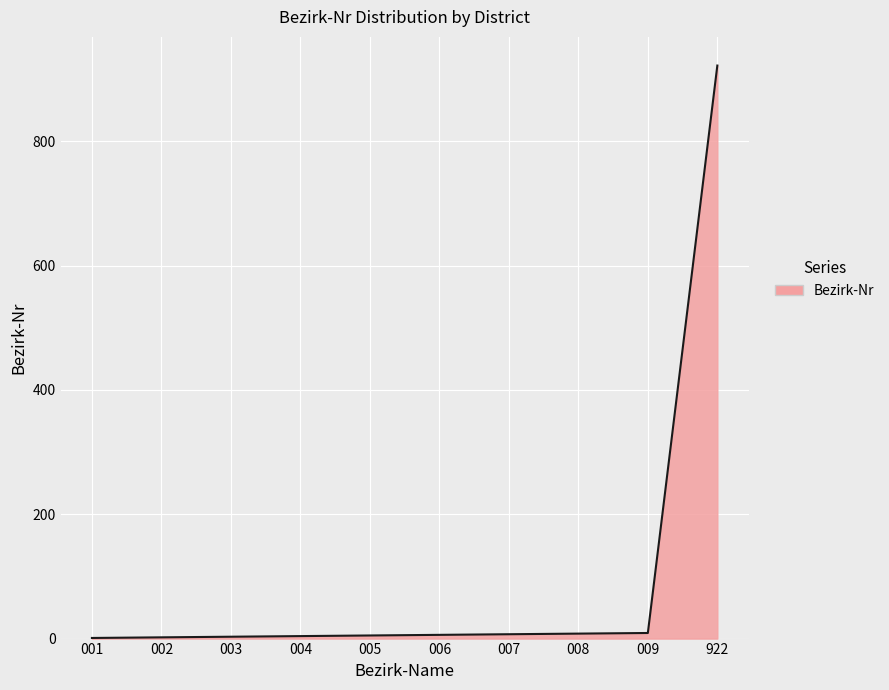

What is the change in value from 001 to 009?

+8